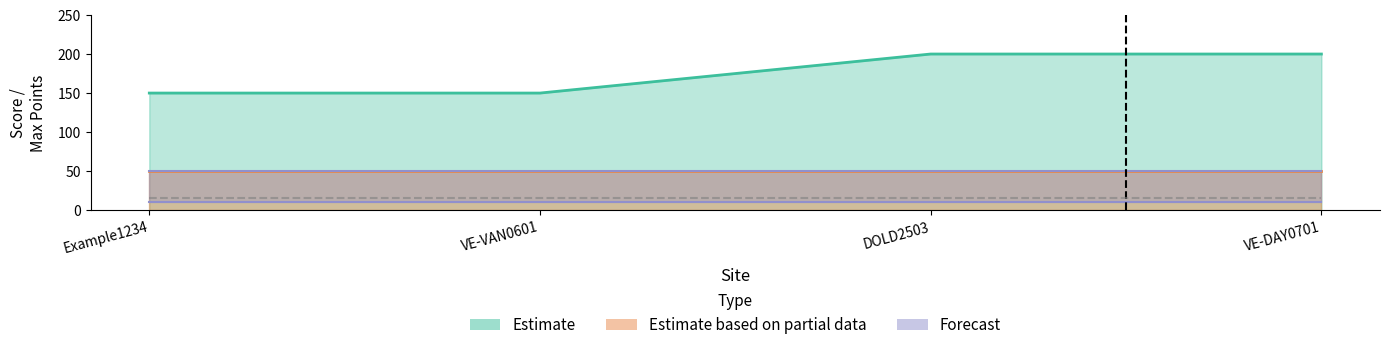

True or false: Timeline Points has a value of 10 at VE-DAY0701.

True